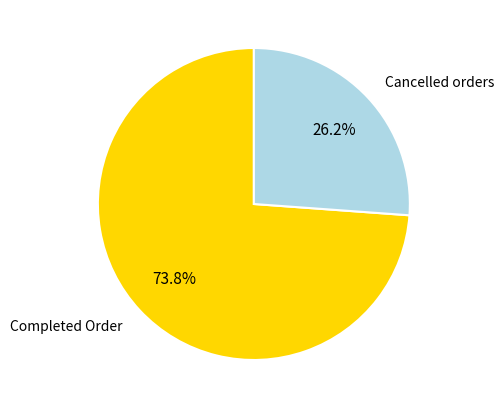

Is there any slice that represents more than half of the pie?

Yes